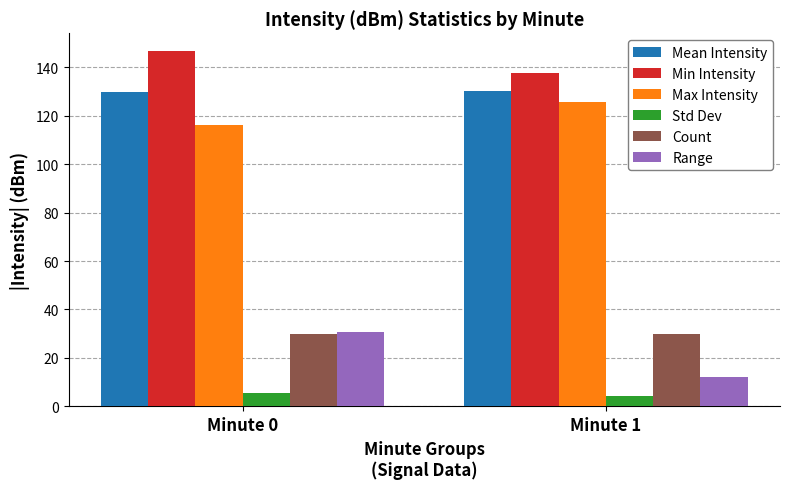

Is the value of Count at Minute 0 greater than the value of Mean Intensity at Minute 1?

No